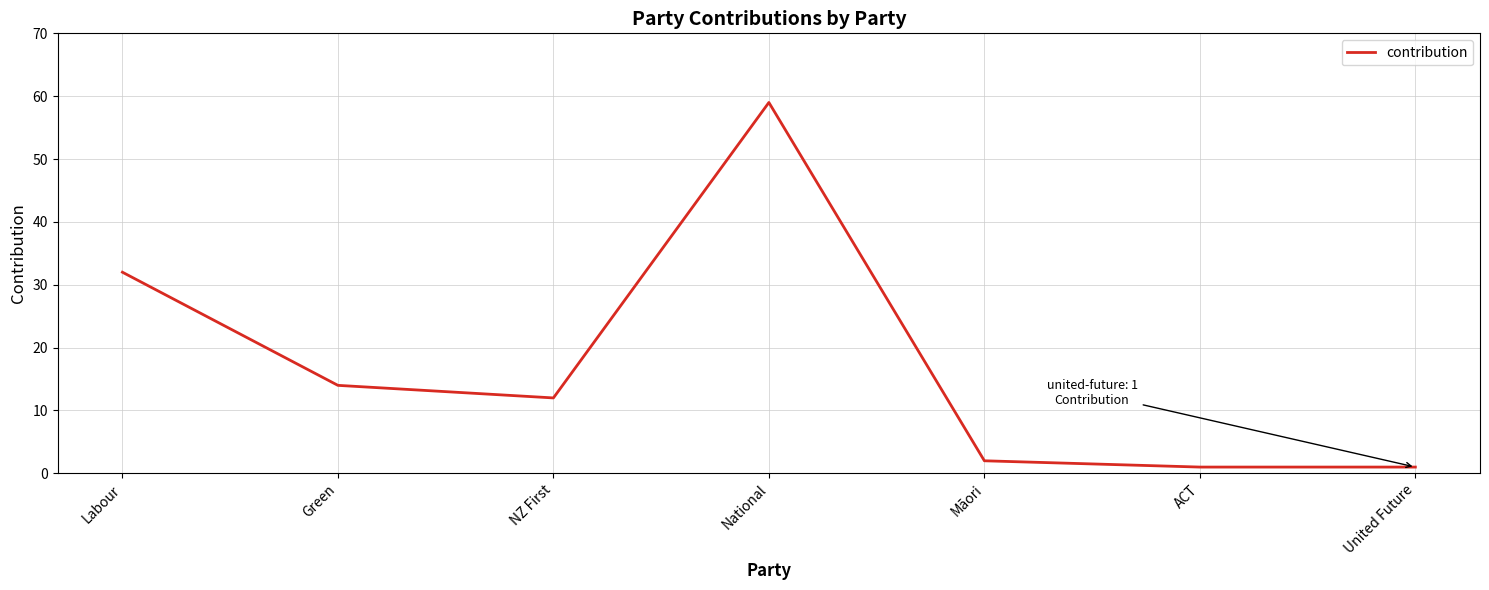

At which category does the chart reach its peak across all series?

National